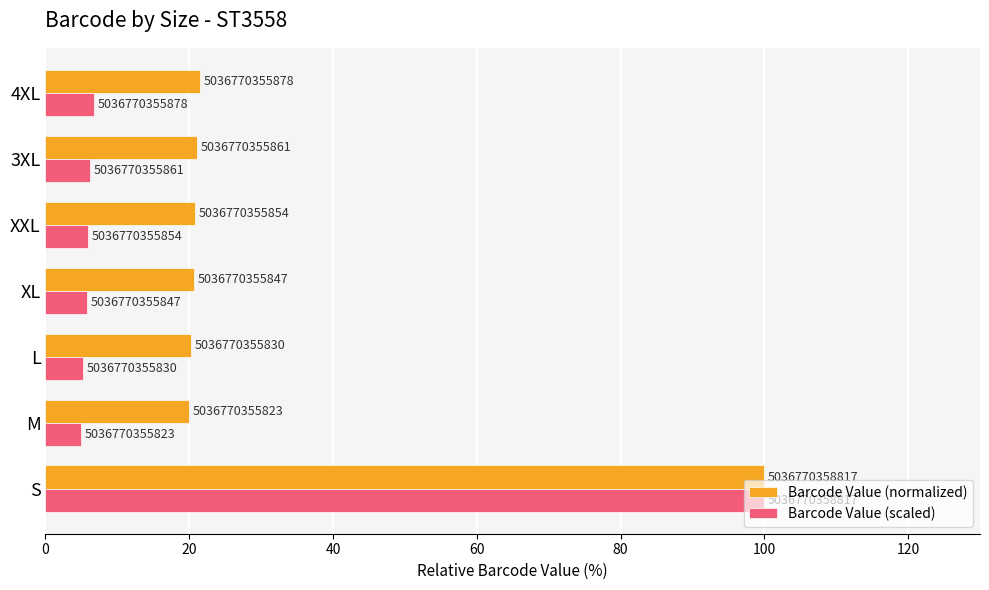

What is the value of the Barcode Value (scaled) bar at the 3rd from the left?

5.2